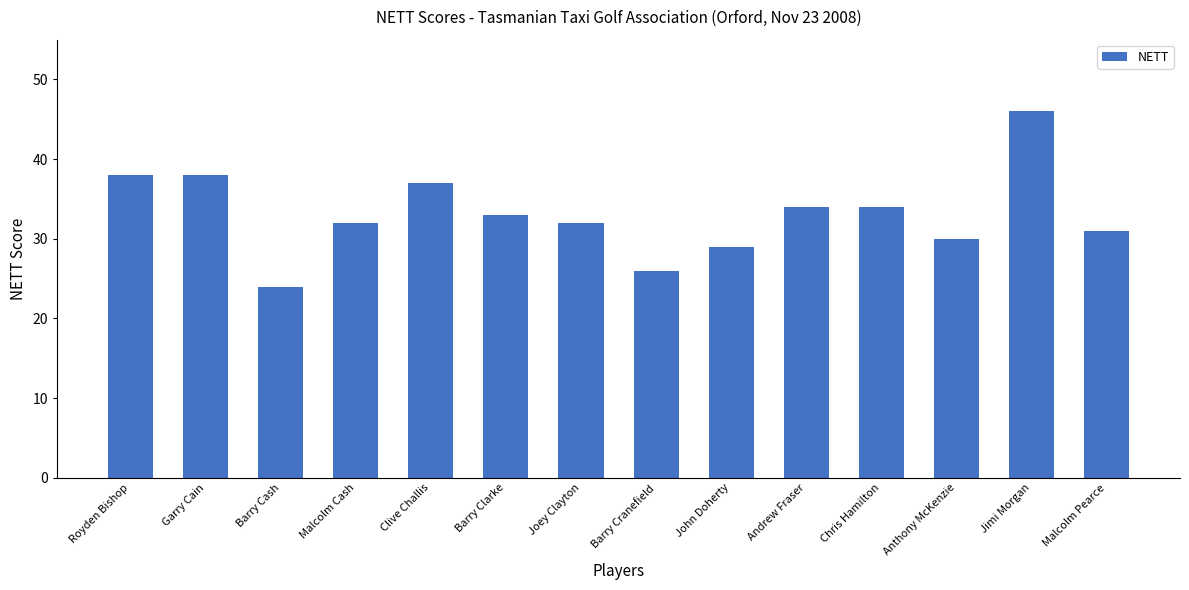

What is the sum of all values?

464